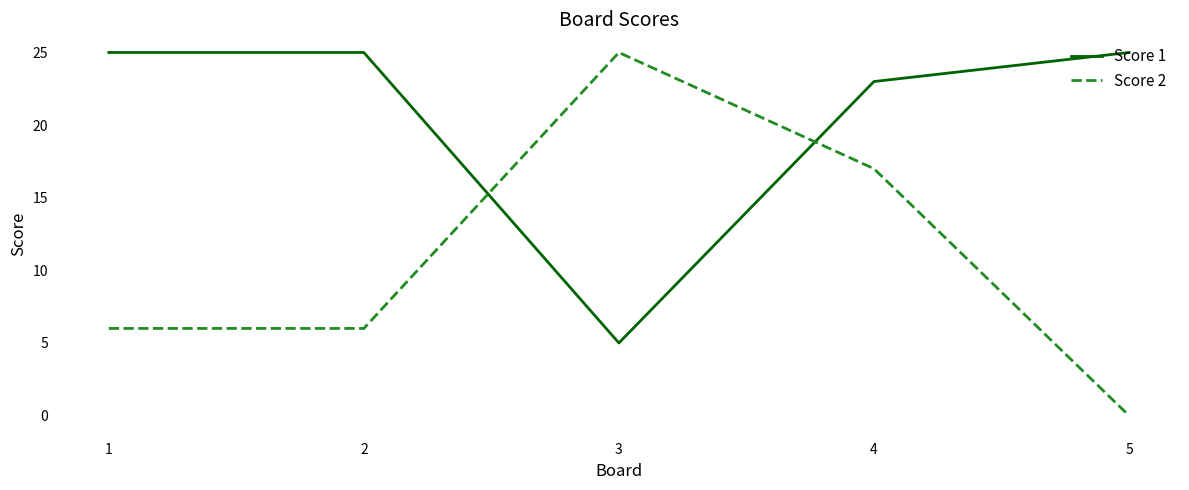

At how many categories does at least one series exceed 20?

5